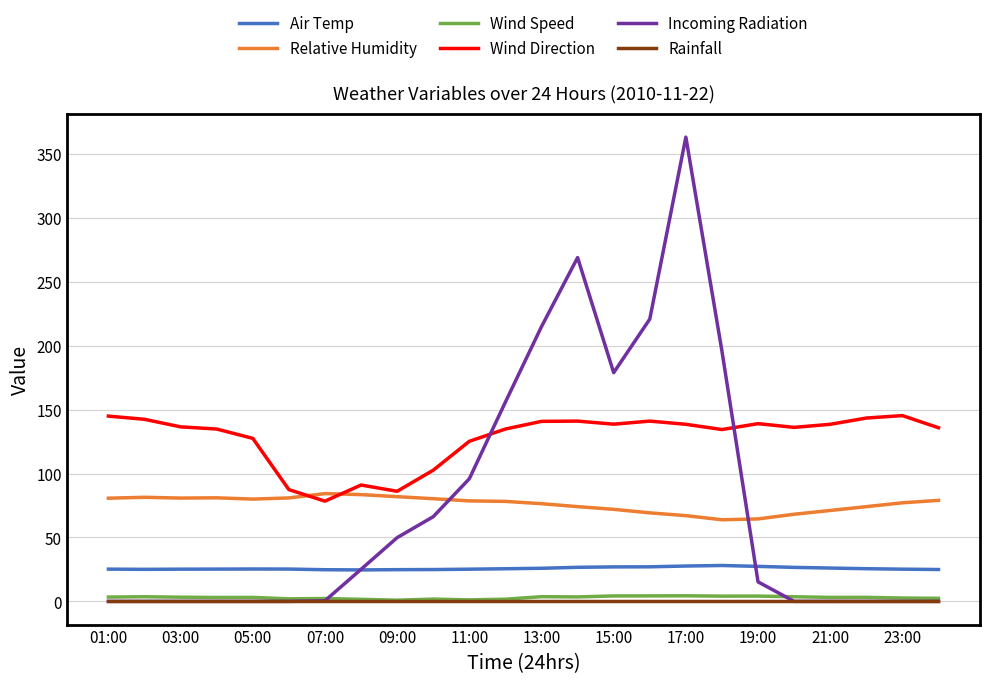

Does the chart display data point markers on the line(s)?

No